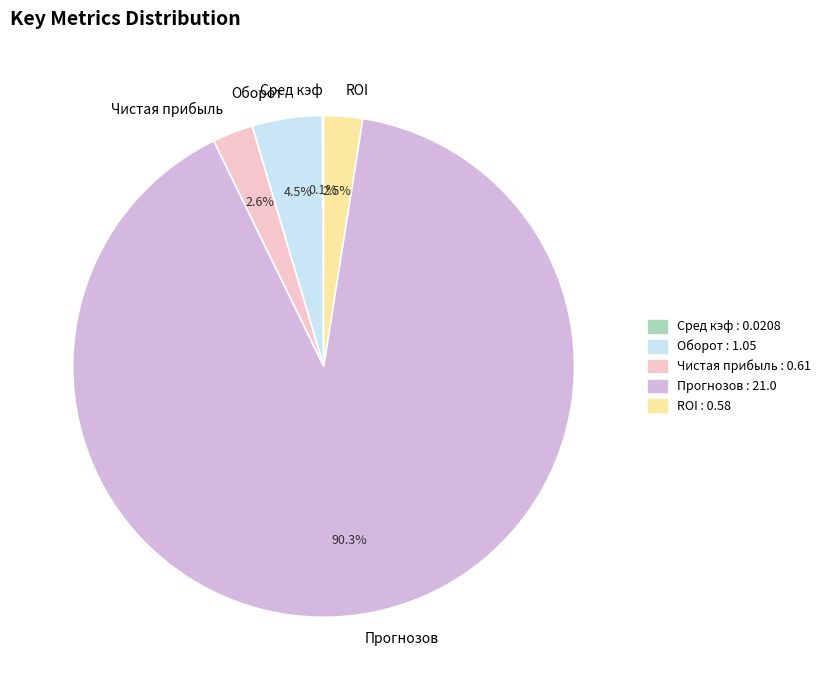

Approximately how many times larger is the value at ROI compared to Оборот?

0.6